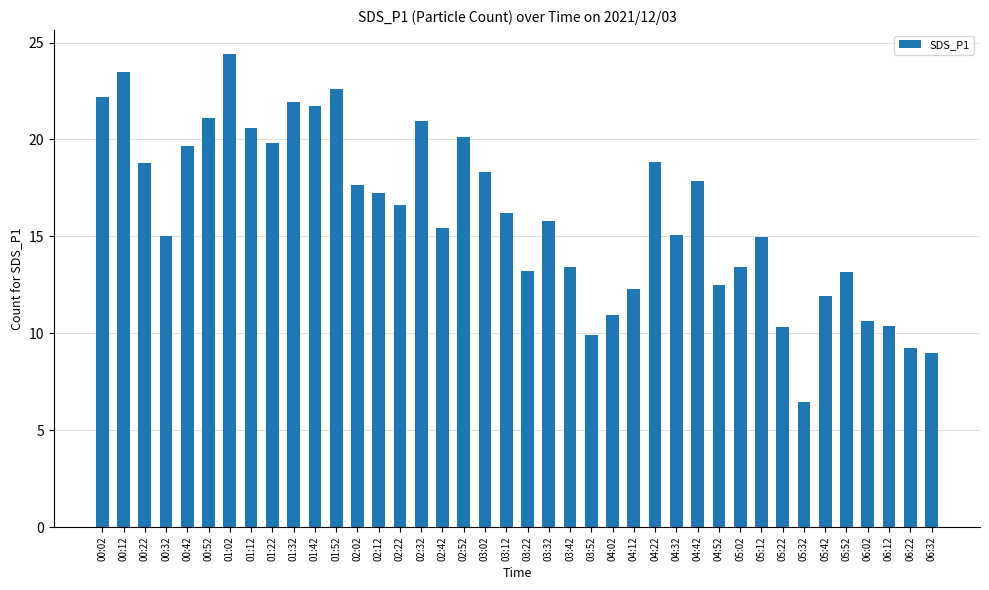

True or false: the data shows 39.0 at 01:32.

False